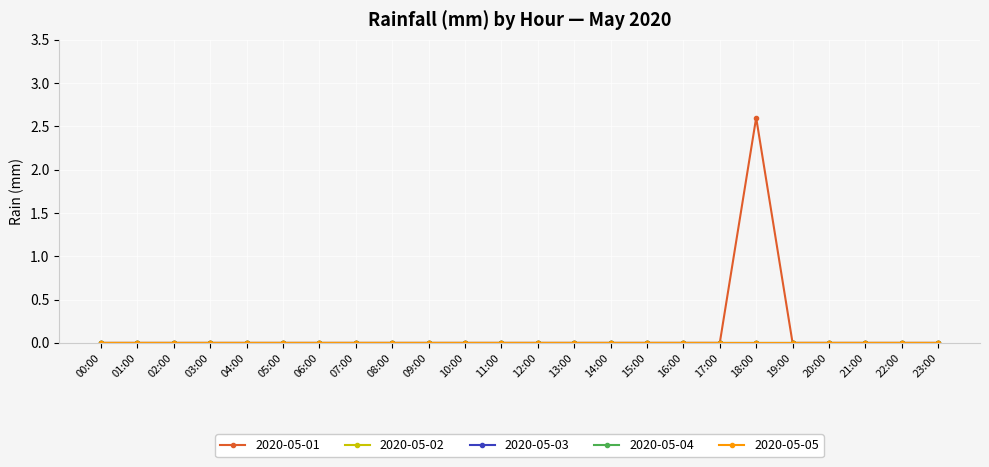

Which series has the largest total across all categories?

2020-05-01